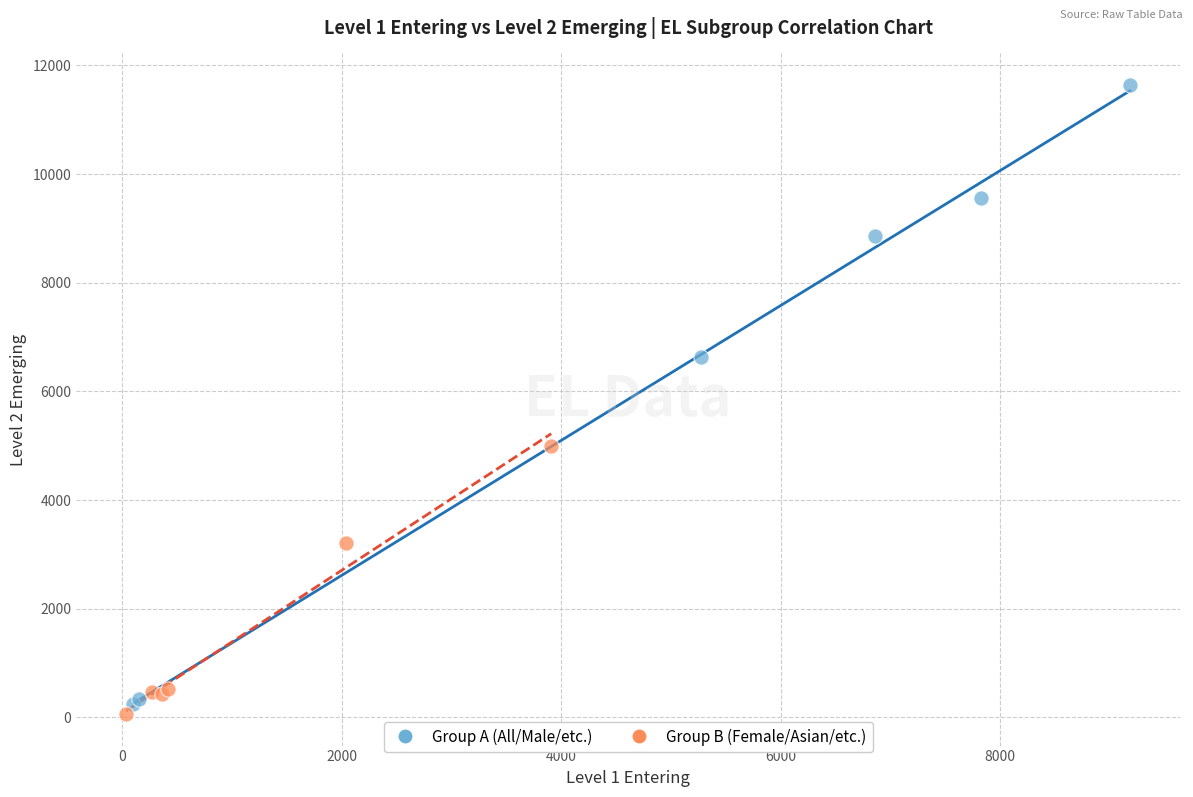

Which series has the widest spread of Y values?

Group A (All/Male/etc.)